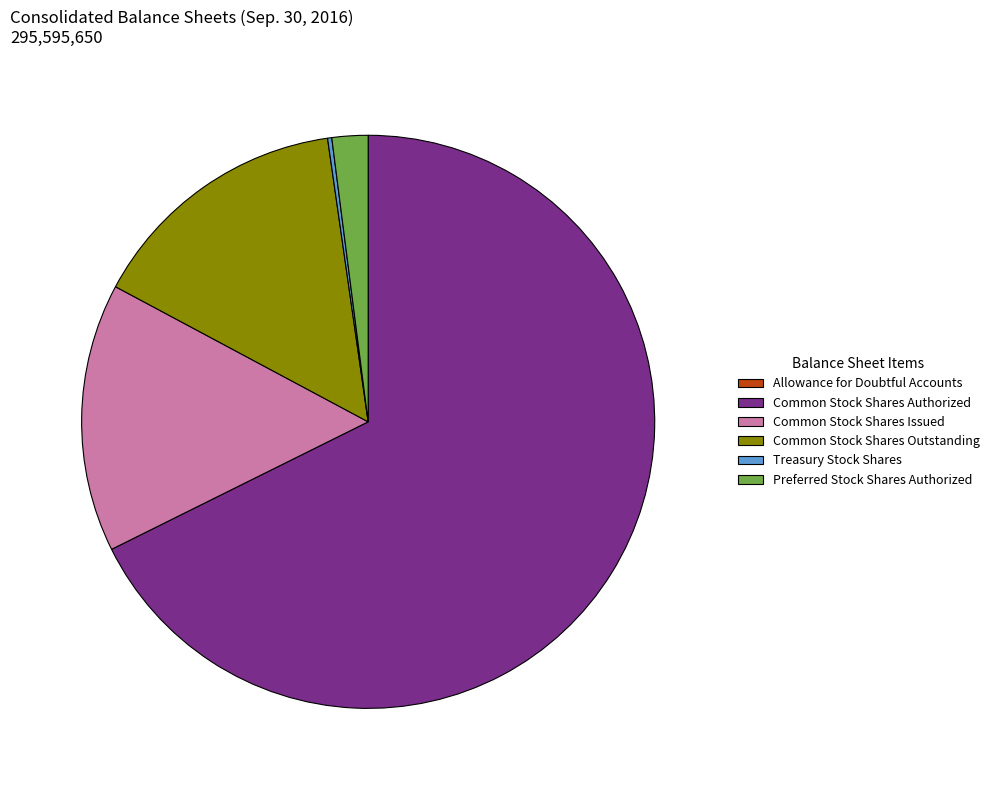

Combined, do Common Stock Shares Outstanding and Preferred Stock Shares Authorized account for over 50%?

No